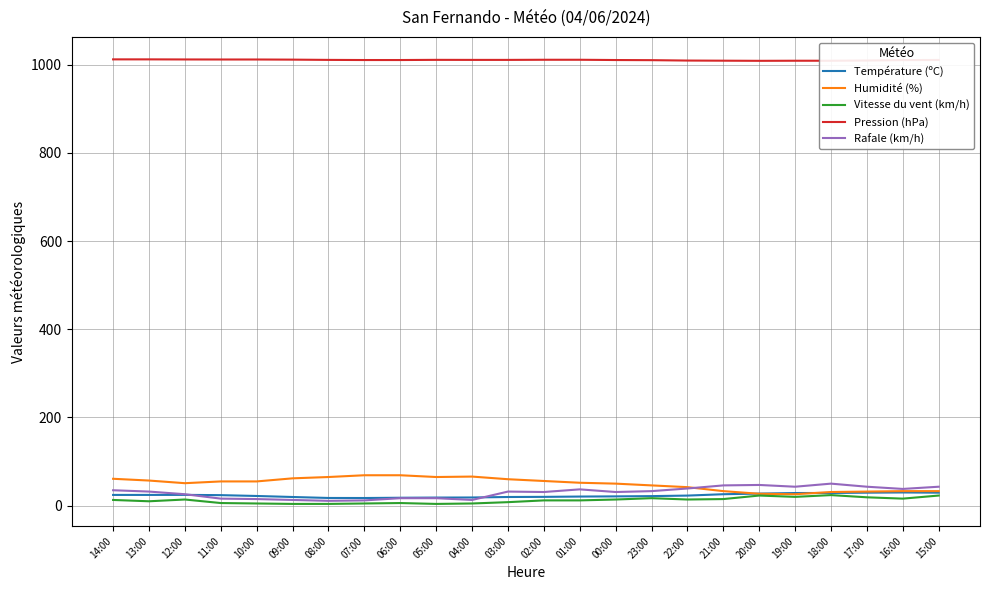

True or false: Pression (hPa) and Humidité (%) intersect in this chart.

False